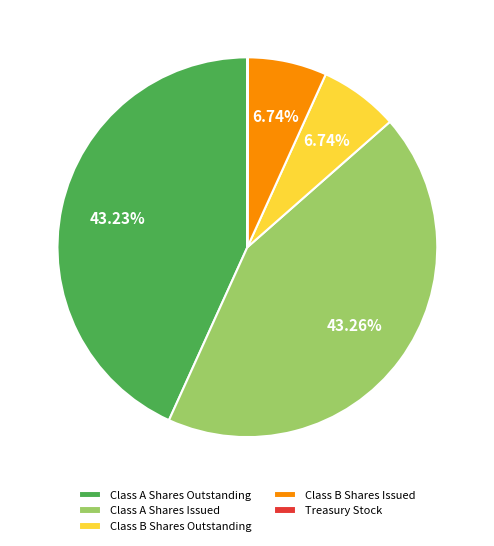

To the nearest percent, what is the average slice percentage?

20%